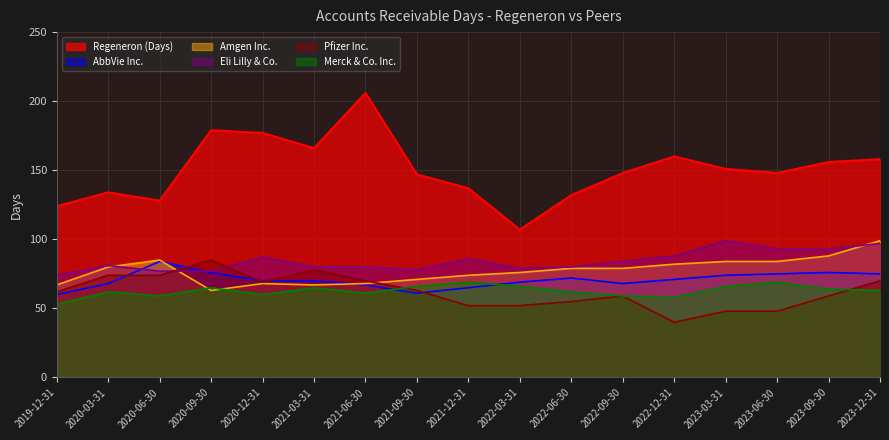

At which label does AbbVie Inc. first exceed 70?

2020-06-30